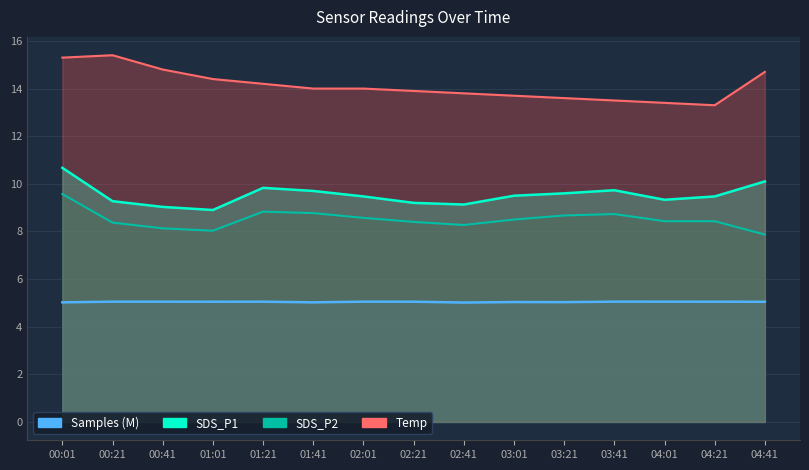

Reading right to left, extract all data points from this chart.

SDS_P1: 04:41=10.1	04:21=9.5	04:01=9.3	03:41=9.7	03:21=9.6	03:01=9.5	02:41=9.1	02:21=9.2	02:01=9.5	01:41=9.7	01:21=9.8	01:01=8.9	00:41=9.0	00:21=9.3	00:01=10.7
SDS_P2: 04:41=7.9	04:21=8.4	04:01=8.4	03:41=8.7	03:21=8.7	03:01=8.5	02:41=8.3	02:21=8.4	02:01=8.6	01:41=8.8	01:21=8.8	01:01=8.0	00:41=8.1	00:21=8.4	00:01=9.6
Temp: 04:41=14.7	04:21=13.3	04:01=13.4	03:41=13.5	03:21=13.6	03:01=13.7	02:41=13.8	02:21=13.9	02:01=14.0	01:41=14.0	01:21=14.2	01:01=14.4	00:41=14.8	00:21=15.4	00:01=15.3